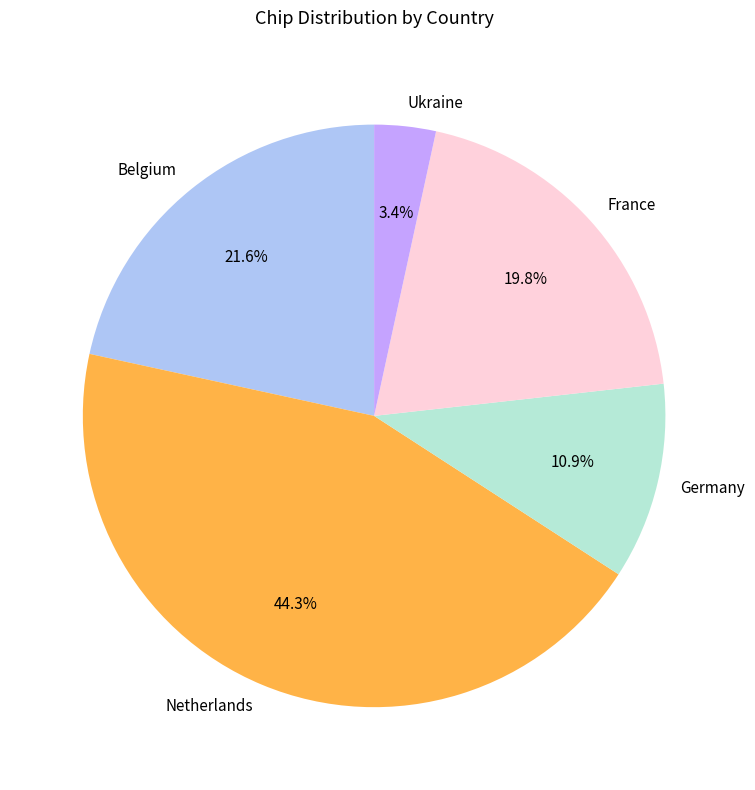

What percentage is the Netherlands slice, to the nearest percent?

44%